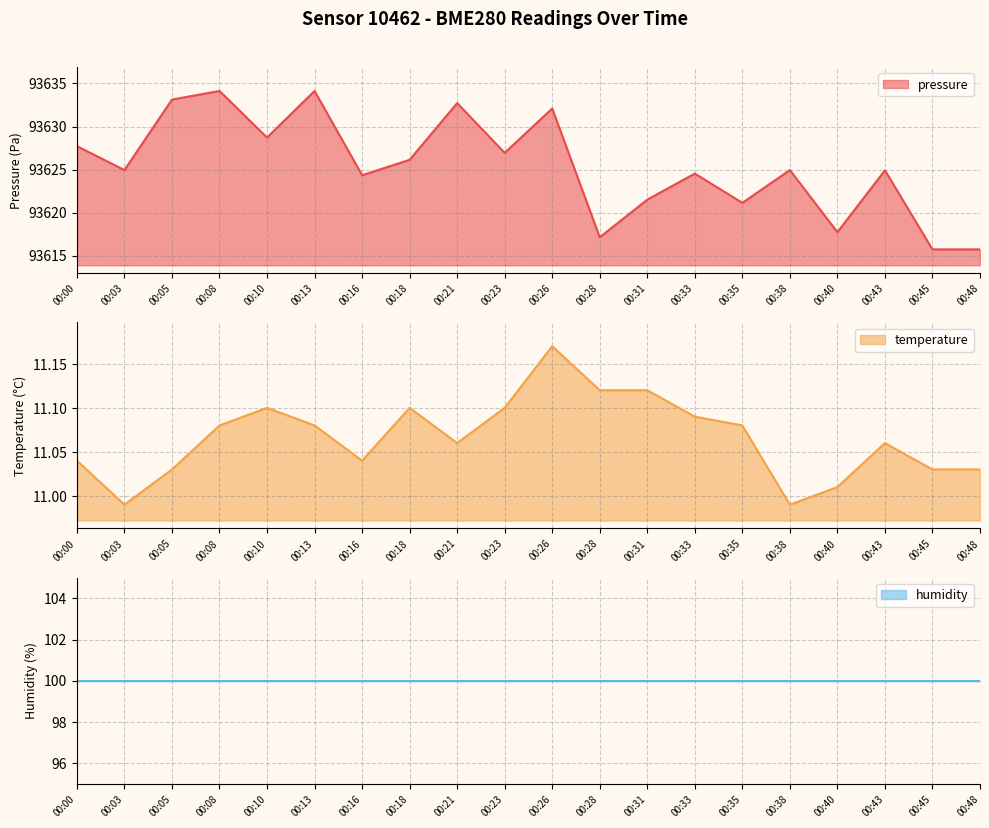

True or false: temperature and pressure intersect in this chart.

False